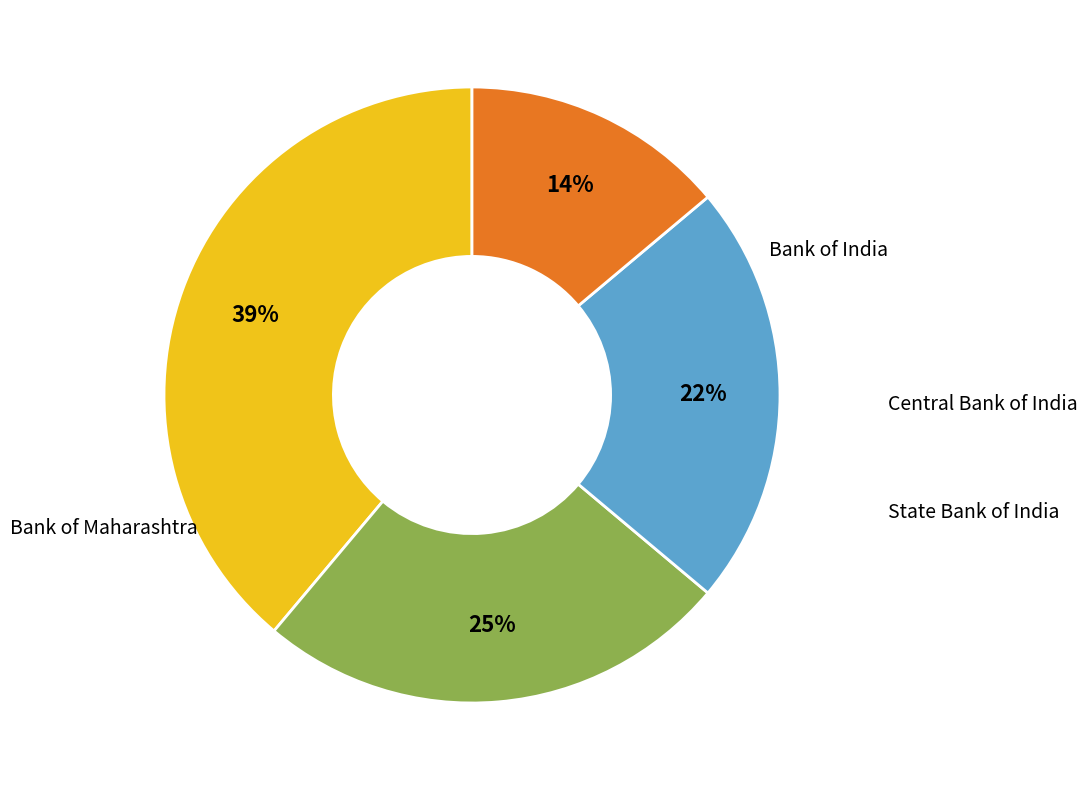

Is the sum of Bank of India and Central Bank of India greater than half?

Yes